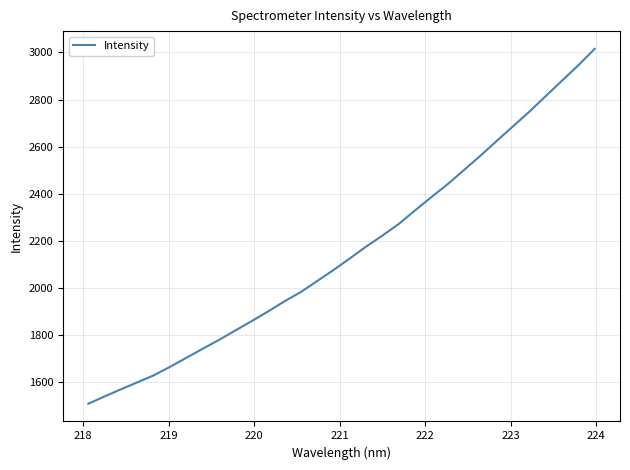

What is the maximum value shown in the chart?

3015.1